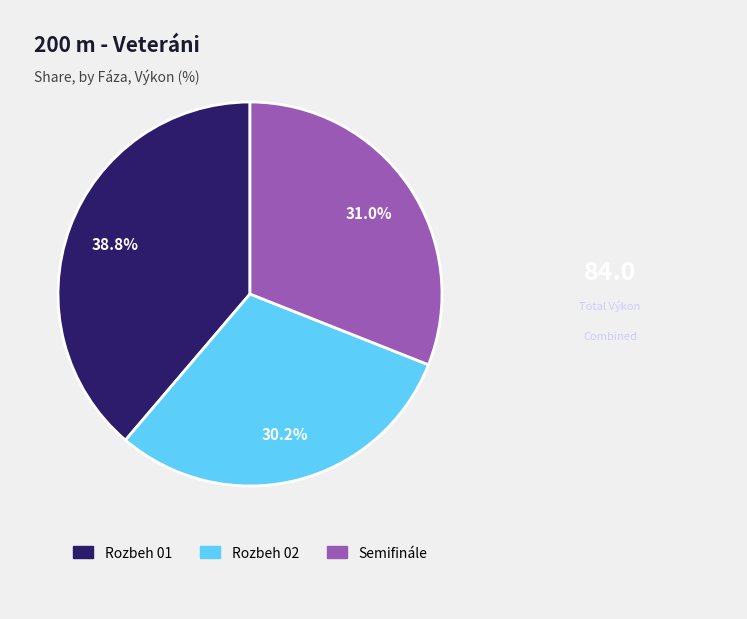

Rank the categories by value from highest to lowest.

Rozbeh 01, Semifinále, Rozbeh 02